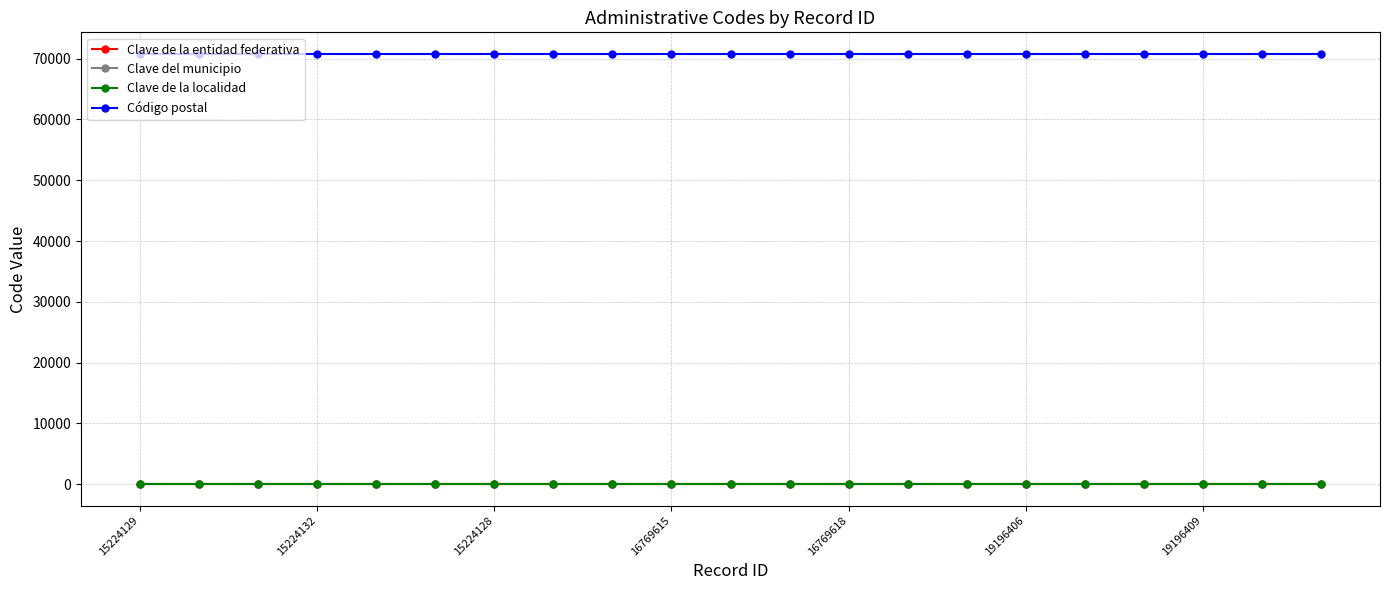

Does the chart have visible grid lines?

Yes